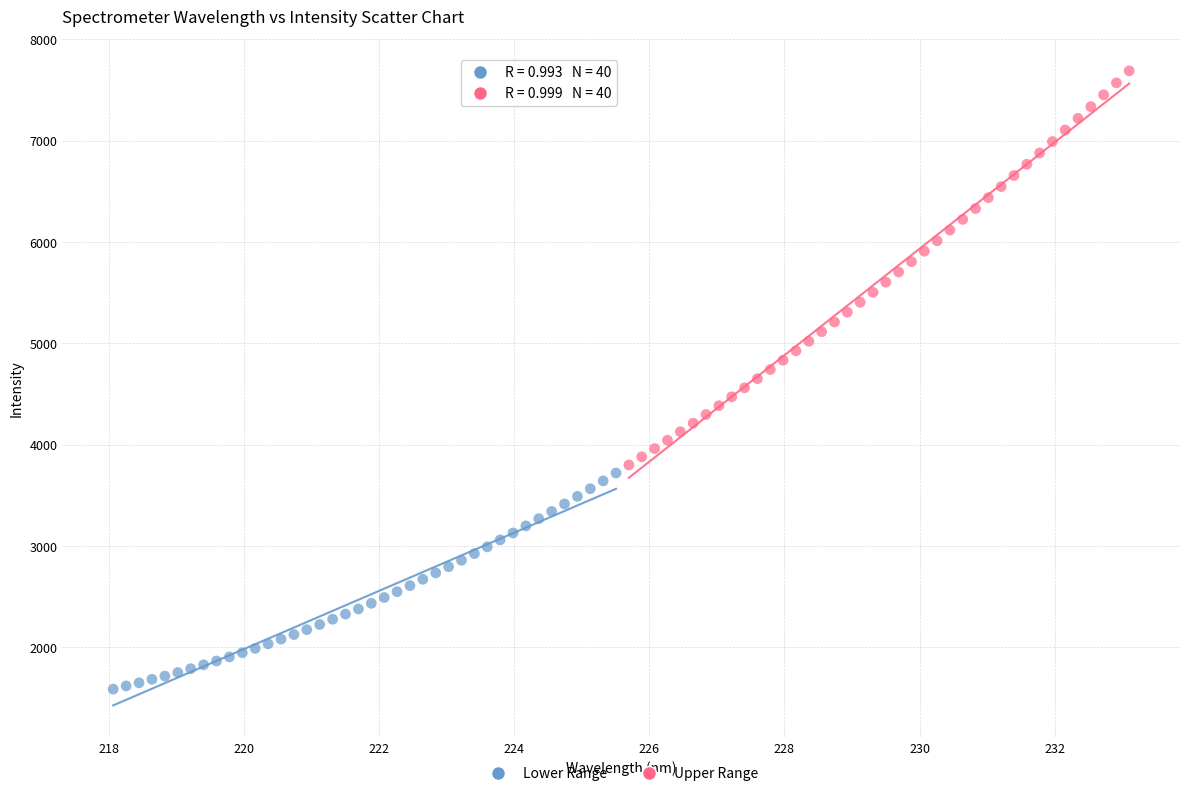

Which series has the largest Y range (max minus min)?

Upper Range